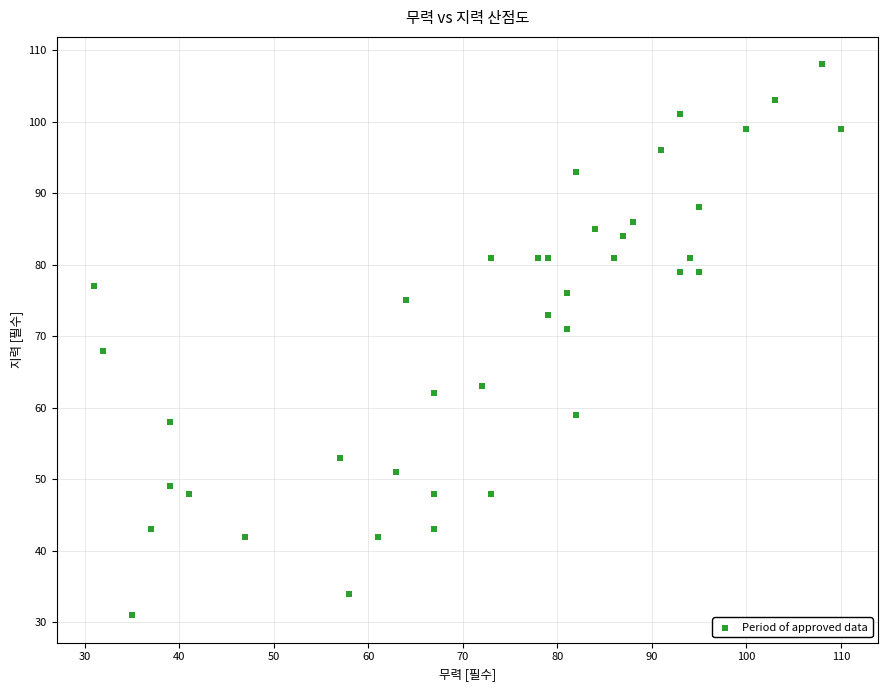

What Y value in the scatter plot is closest to 69?

68